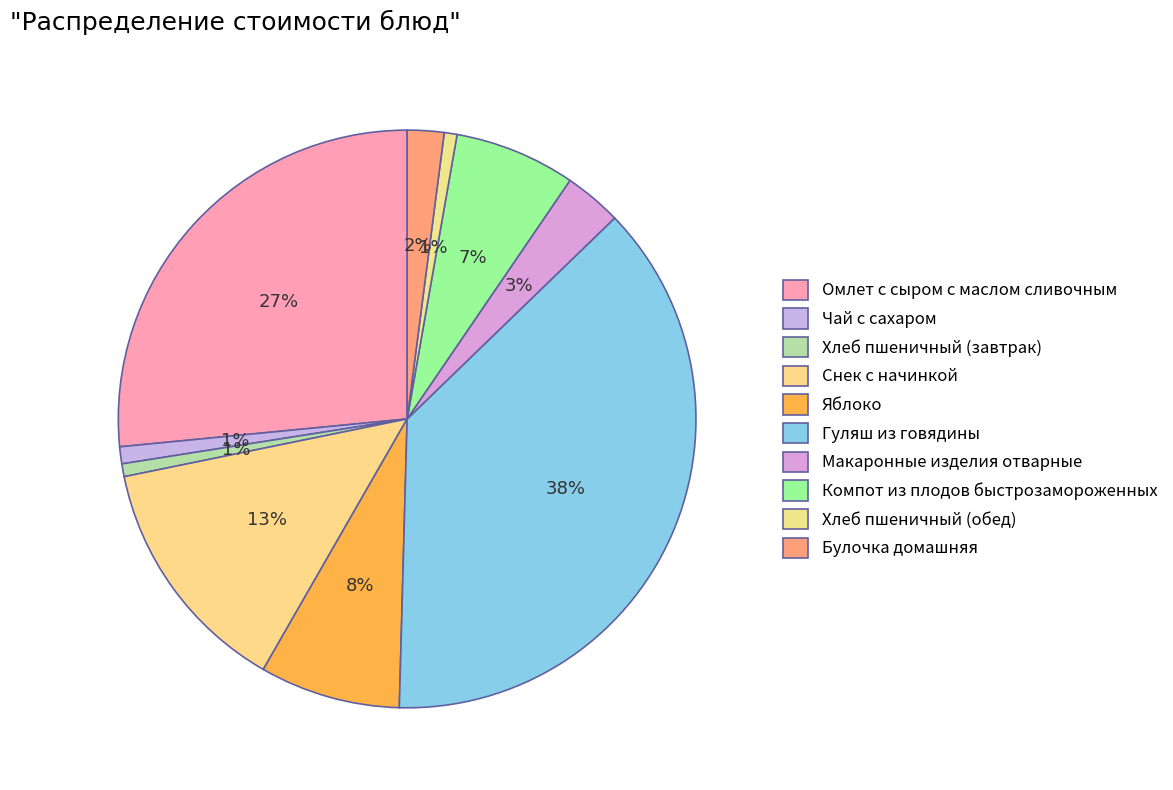

To the nearest percent, what is the average slice percentage?

10%